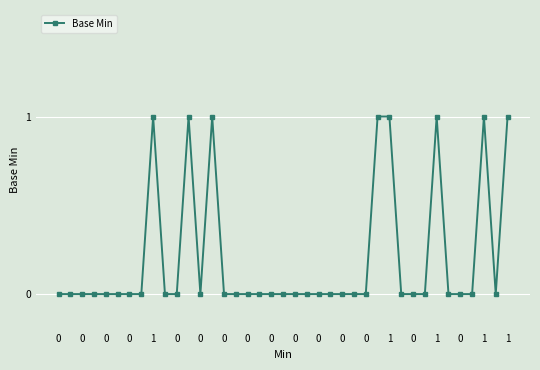

What is the sum of all values?

8